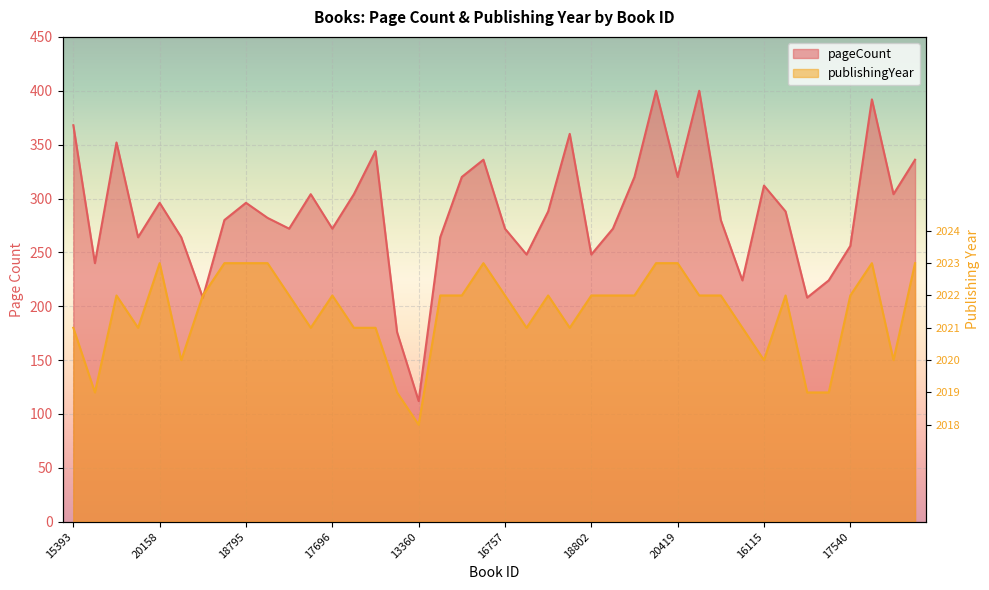

Read the pageCount value at 16757.

272